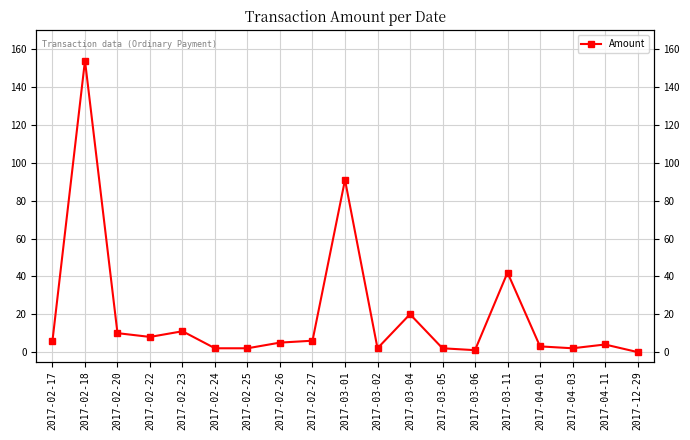

Reading left to right, list all the values displayed in this chart.

2017-02-17=6.0	2017-02-18=154.0	2017-02-20=10.0	2017-02-22=8.0	2017-02-23=11.0	2017-02-24=2.0	2017-02-25=2.0	2017-02-26=5.0	2017-02-27=6.0	2017-03-01=91.0	2017-03-02=2.0	2017-03-04=20.0	2017-03-05=2.0	2017-03-06=1.0	2017-03-11=42.0	2017-04-01=3.0	2017-04-03=2.0	2017-04-11=4.0	2017-12-29=0.0